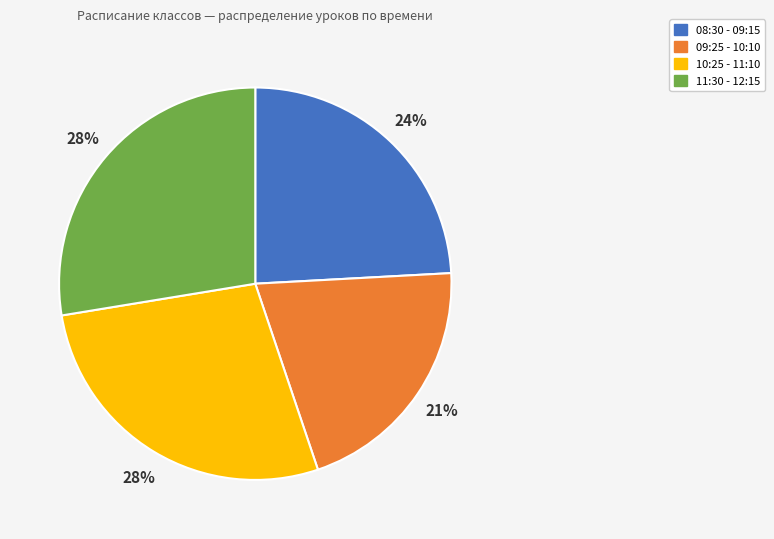

To the nearest percent, what is the combined percentage of 10:25 - 11:10 and 11:30 - 12:15?

55%